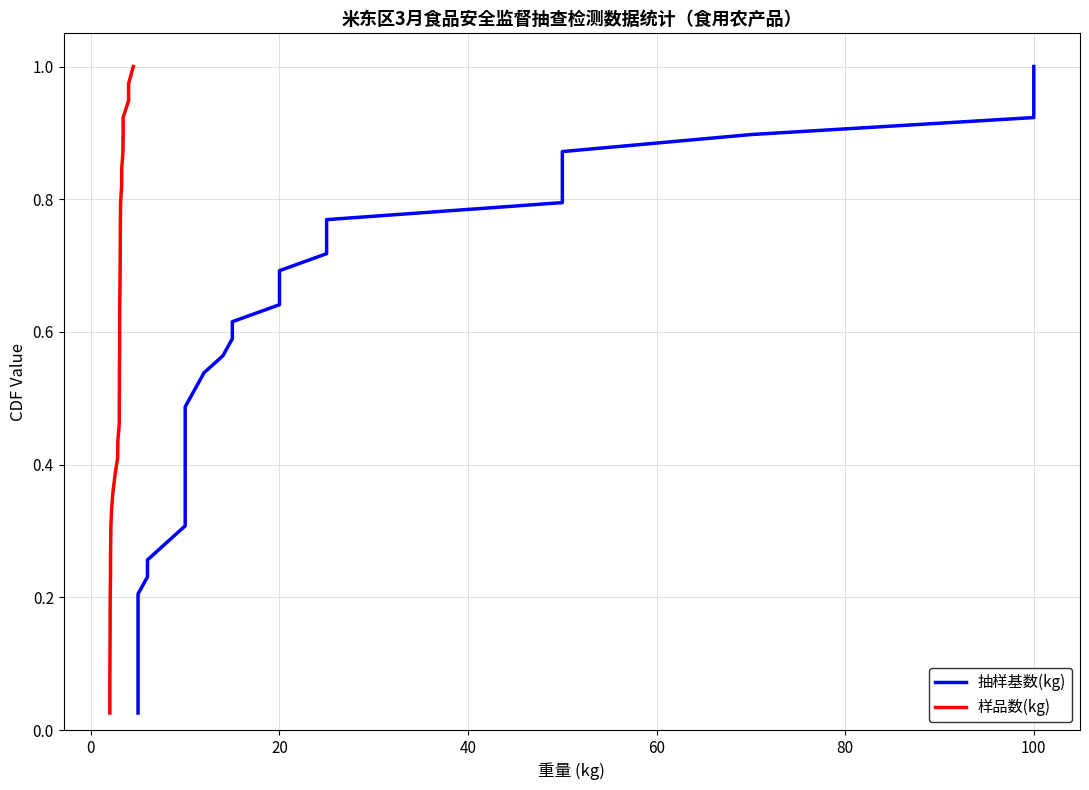

The 抽样基数(kg) series shows 1.4 at 33. True or false?

False